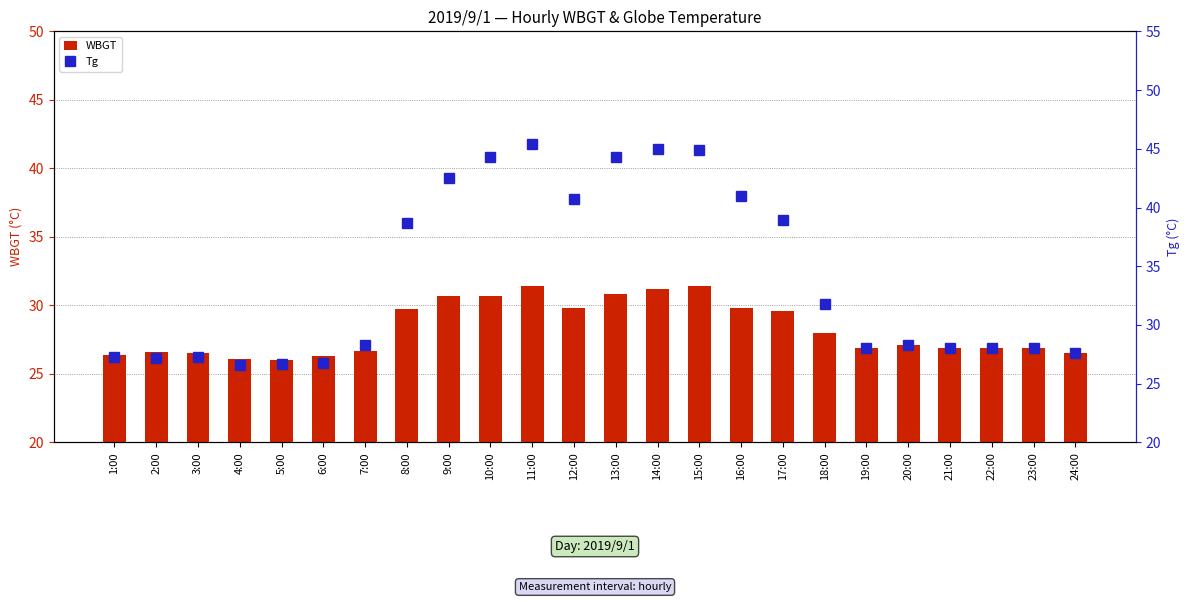

What is the label of the 14th bar from the right?

11:00